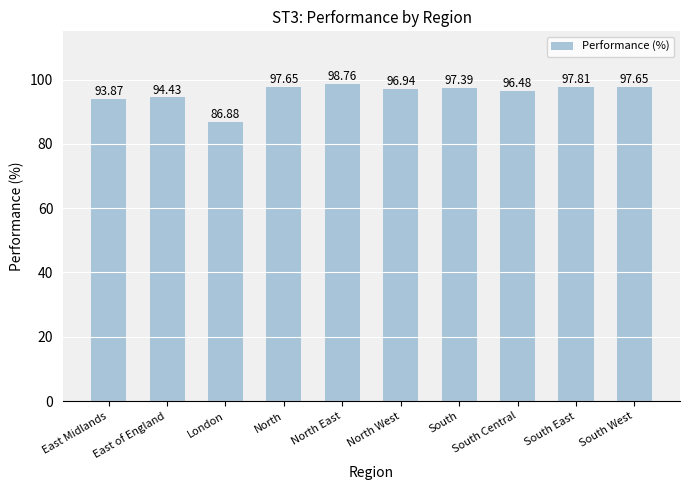

What is the label of the 9th bar from the right?

East of England